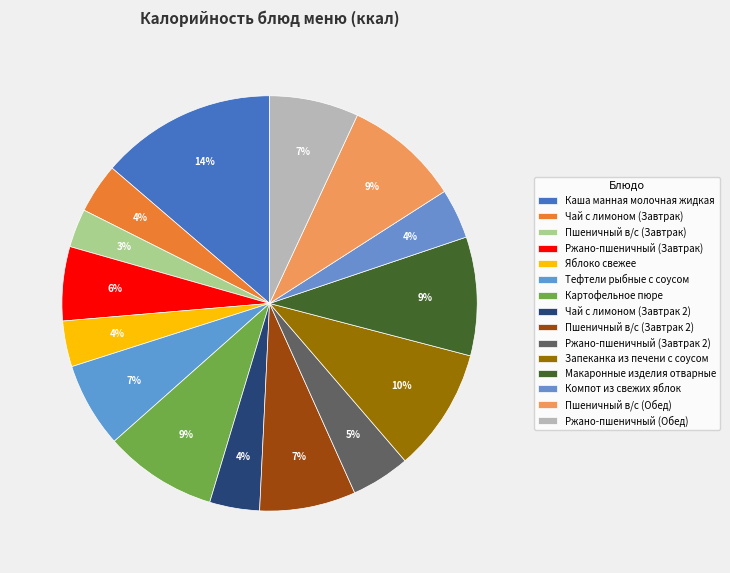

Rank the categories by value from highest to lowest.

Каша манная молочная жидкая, Запеканка из печени с соусом, Макаронные изделия отварные, Пшеничный в/с (Обед), Картофельное пюре, Пшеничный в/с (Завтрак 2), Ржано-пшеничный (Обед), Тефтели рыбные с соусом, Ржано-пшеничный (Завтрак), Ржано-пшеничный (Завтрак 2), Чай с лимоном (Завтрак), Чай с лимоном (Завтрак 2), Компот из свежих яблок, Яблоко свежее, Пшеничный в/с (Завтрак)